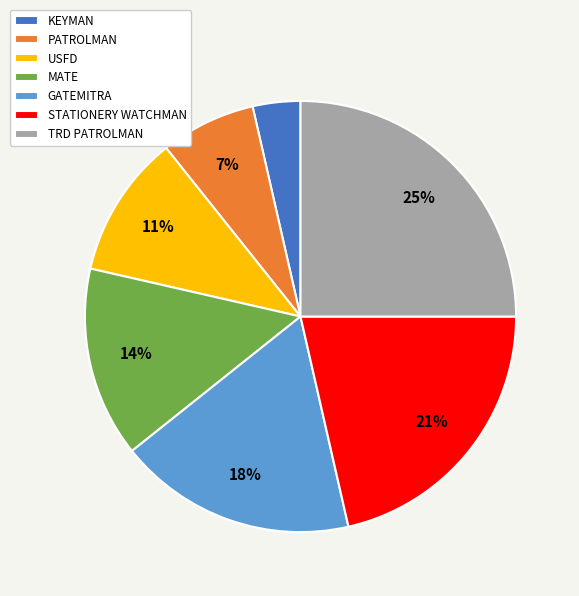

Combined, do TRD PATROLMAN and GATEMITRA account for over 50%?

No